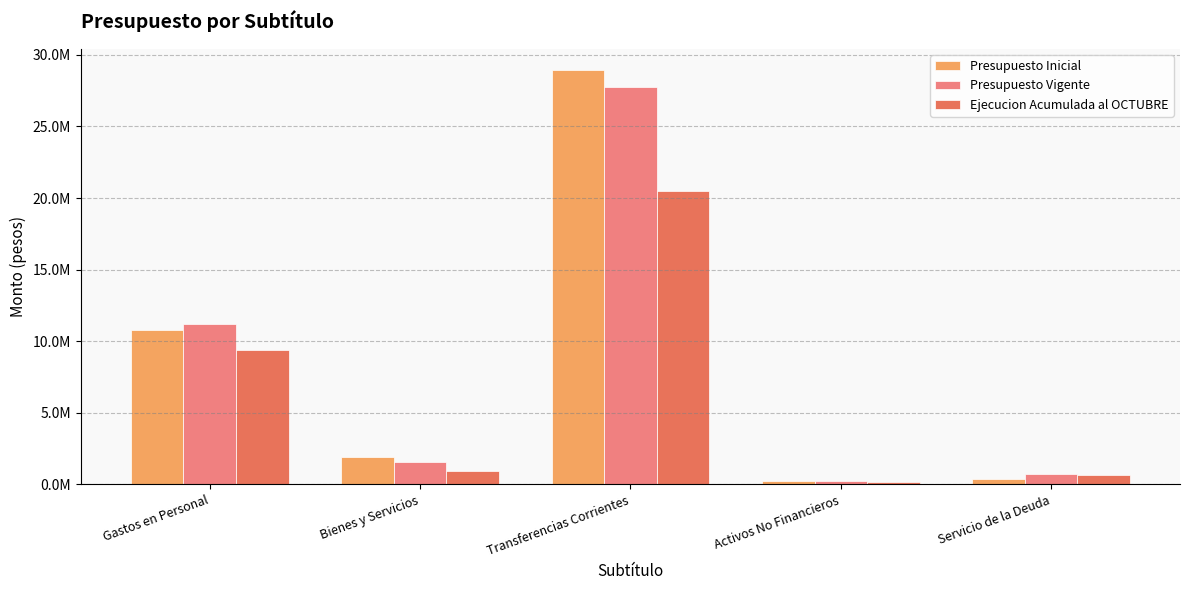

What are all the series names shown in the legend?

Presupuesto Inicial, Presupuesto Vigente, Ejecucion Acumulada al OCTUBRE